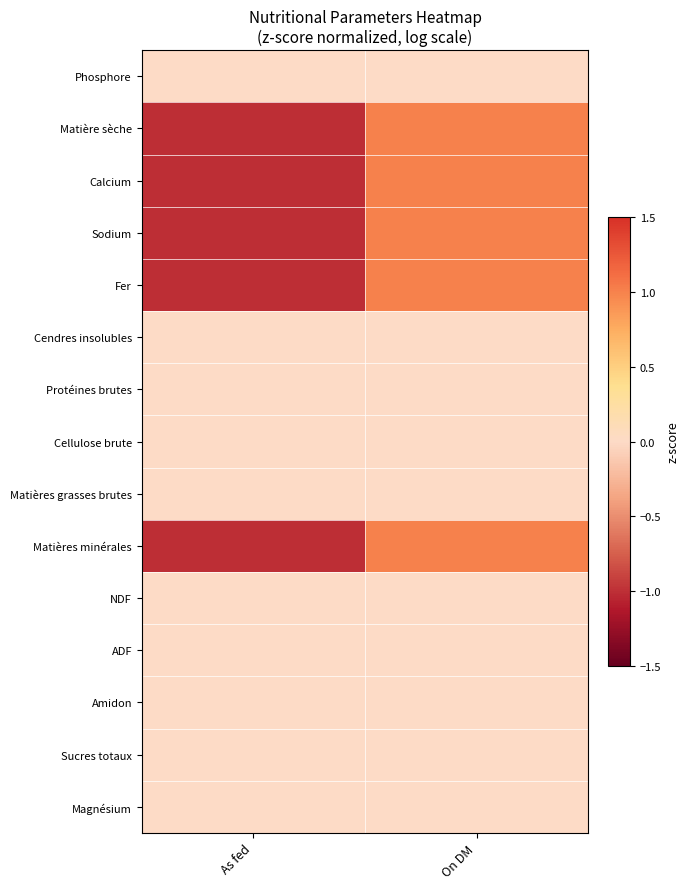

Rank the series by their maximum value, from highest to lowest.

Calcium, Matière sèche, Sodium, Fer, Matières minérales, Phosphore, Cendres insolubles, Protéines brutes, Cellulose brute, Matières grasses brutes, NDF, ADF, Amidon, Sucres totaux, Magnésium